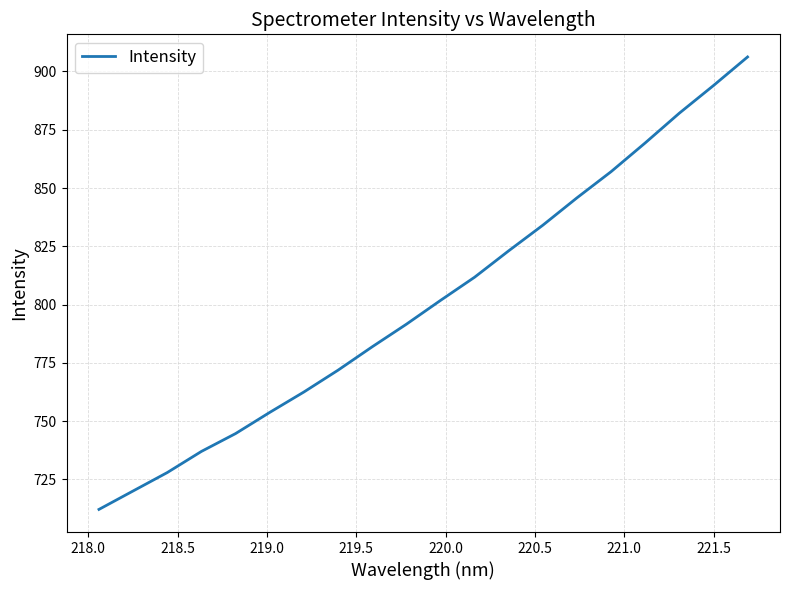

What is the difference between the maximum and minimum values?

194.1